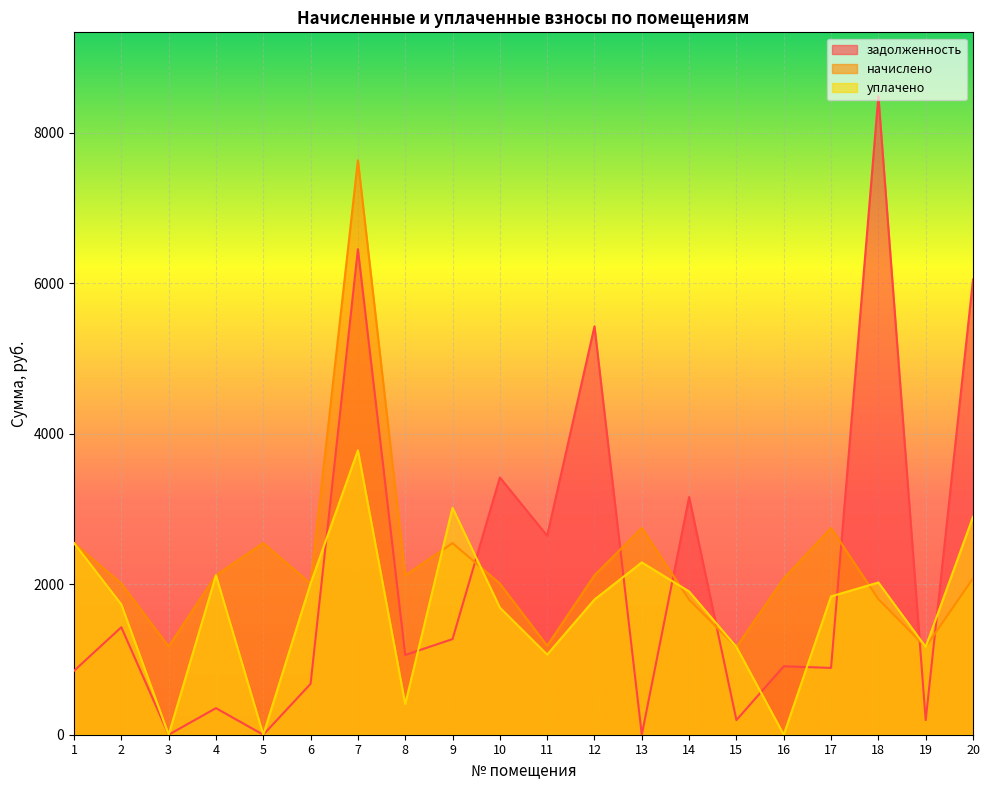

Reading left to right, extract all data points from this chart.

задолженность: 1=848.9	2=1428.6	3=0.0	4=353.2	5=0.0	6=675.9	7=6451.9	8=1059.5	9=1271.0	10=3418.9	11=2644.4	12=5427.0	13=0.0	14=3159.8	15=194.4	16=909.4	17=887.9	18=8486.0	19=194.4	20=6048.2
начислено: 1=2546.6	2=2008.8	3=1172.9	4=2119.0	5=2546.6	6=2008.8	7=7634.5	8=2119.0	9=2546.6	10=2008.8	11=1182.6	12=2119.0	13=2747.5	14=1795.0	15=1166.4	16=2076.8	17=2747.5	18=1801.4	19=1166.4	20=2076.8
уплачено: 1=2546.6	2=1731.5	3=0.0	4=2119.0	5=0.0	6=2009.4	7=3779.1	8=407.7	9=3016.0	10=1689.6	11=1064.8	12=1796.8	13=2289.6	14=1903.8	15=1166.4	16=0.0	17=1838.4	18=2023.2	19=1166.4	20=2895.7